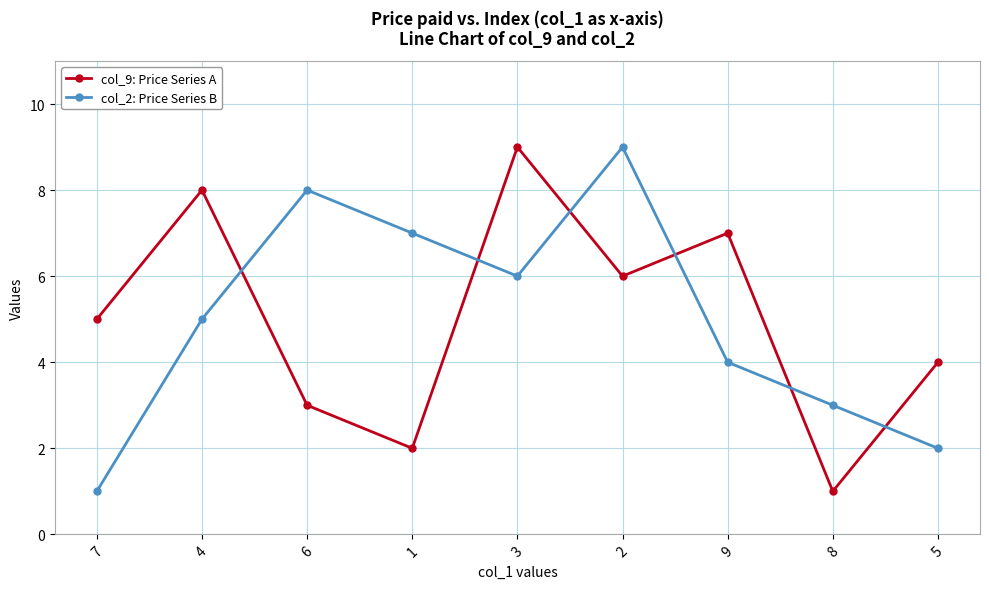

The value of col_9: Price Series A at 4 is 8. True or false?

True